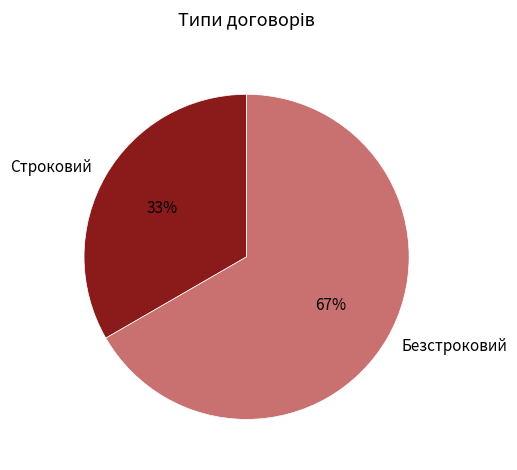

To the nearest percent, what is the combined percentage of Безстроковий and Строковий?

100%